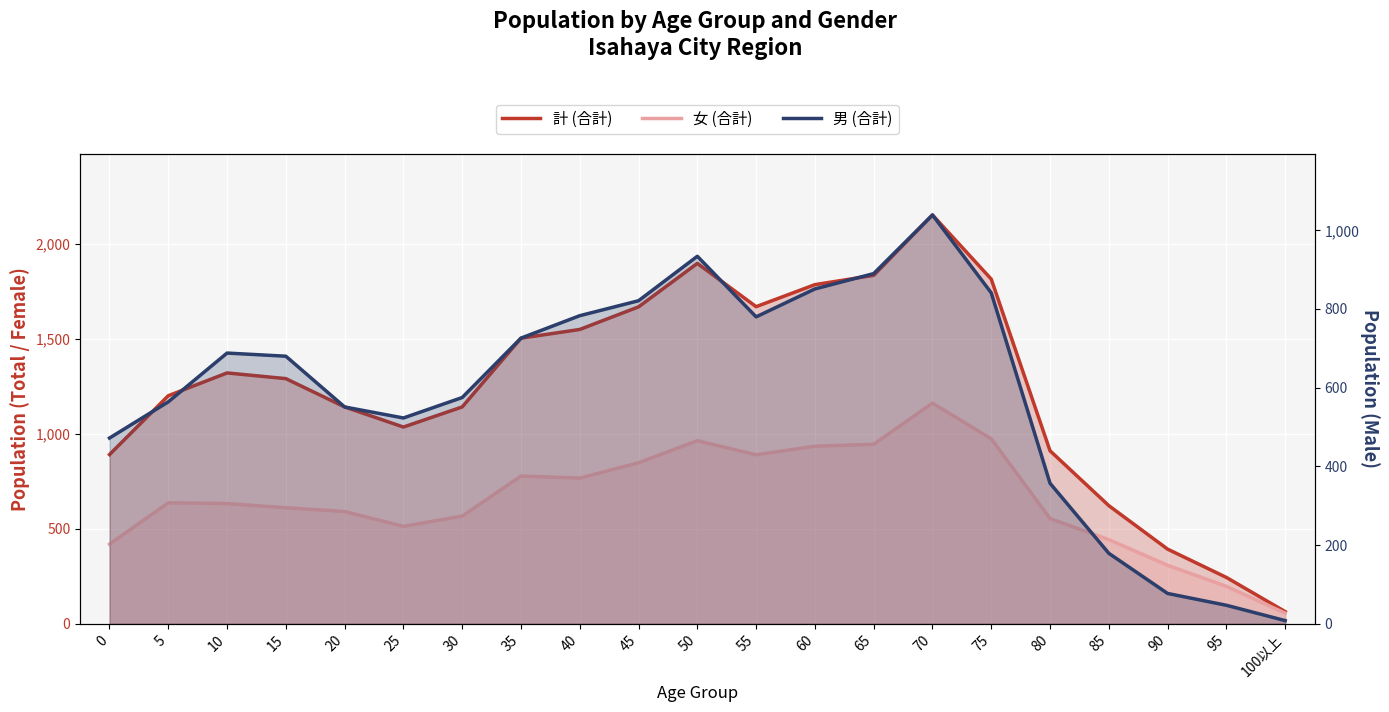

At which label does 計 (合計) first exceed 1291?

10